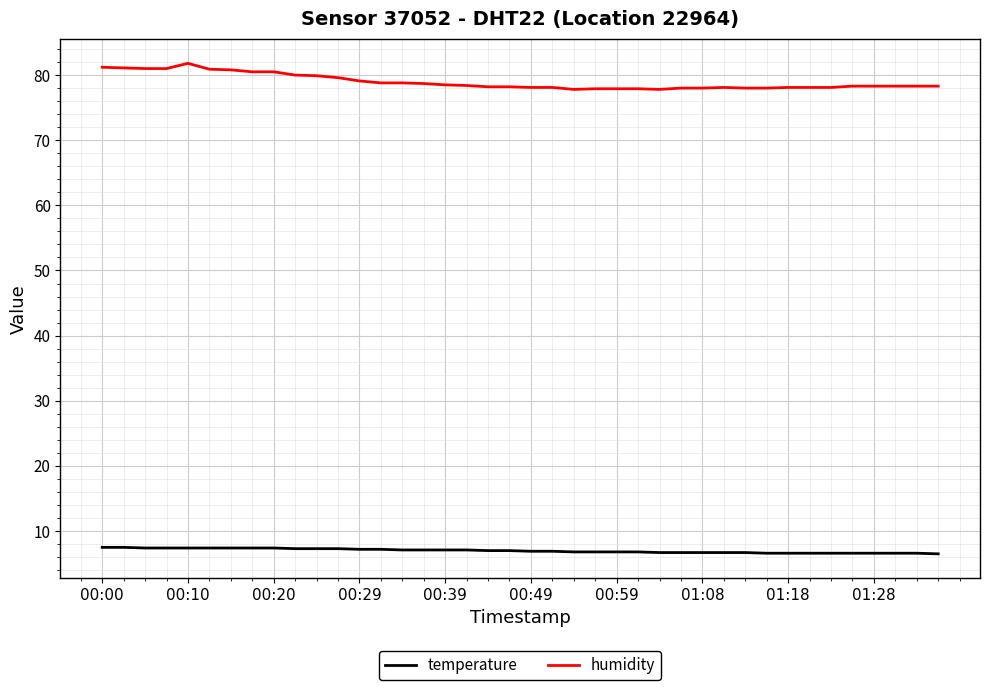

What are all the series names shown in the legend?

temperature, humidity